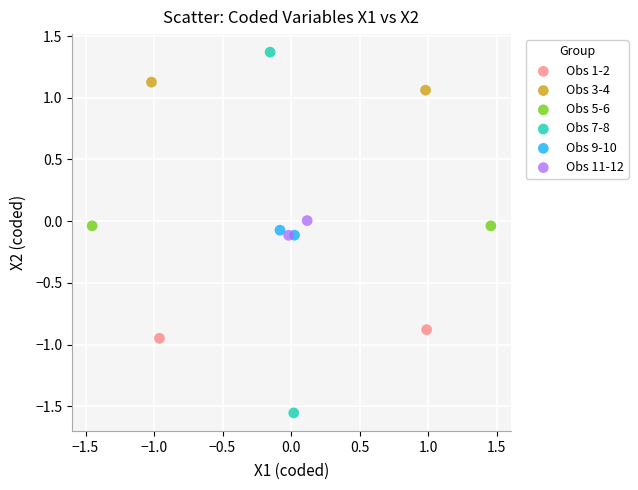

What are all the series names shown in the legend?

Obs 1-2, Obs 3-4, Obs 5-6, Obs 7-8, Obs 9-10, Obs 11-12